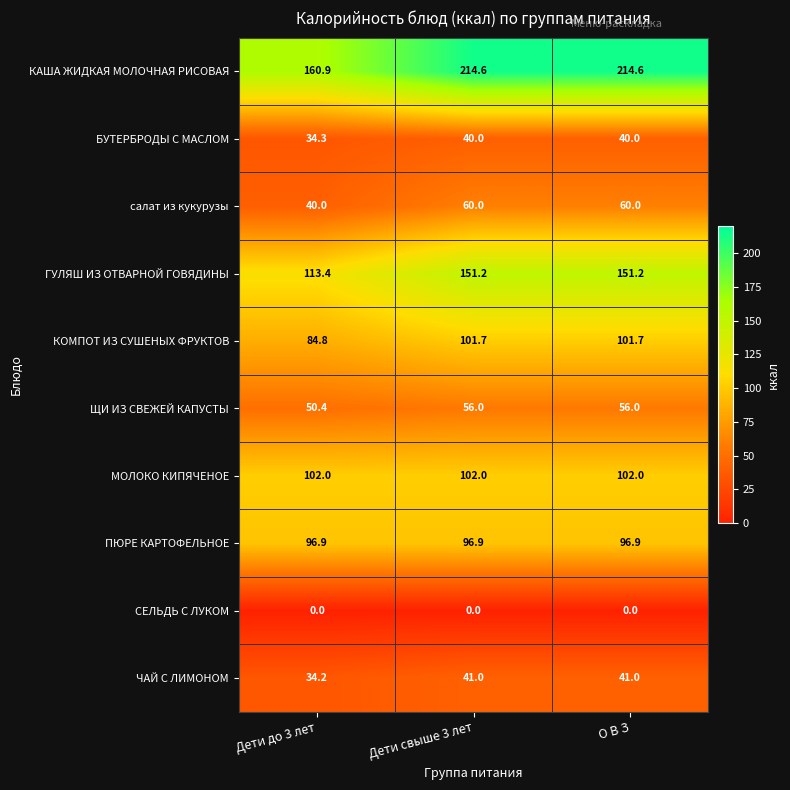

Is it true that МОЛОКО КИПЯЧЕНОЕ equals 145.6 at О В З?

False